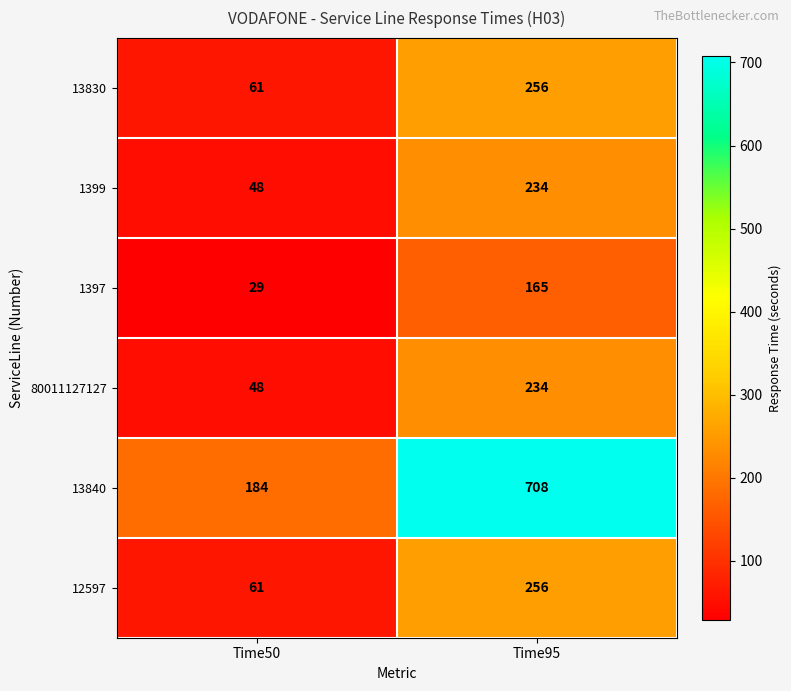

True or false: 1399 has a value of 22 at Time50.

False